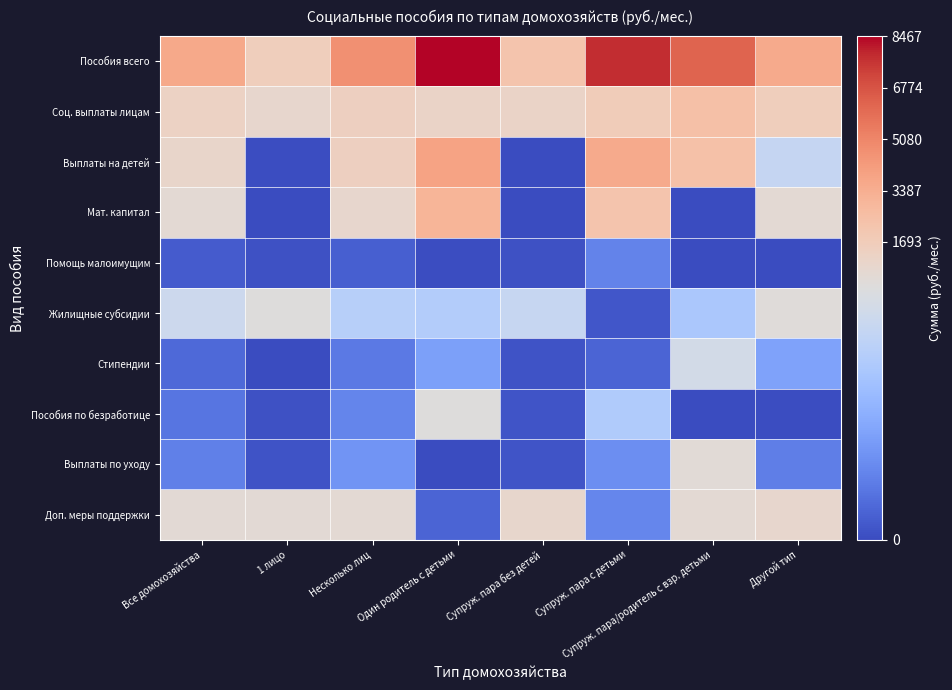

Is the value of Доп. меры поддержки at 1 лицо greater than the value of Стипендии at Супруж. пара/родитель с взр. детьми?

Yes